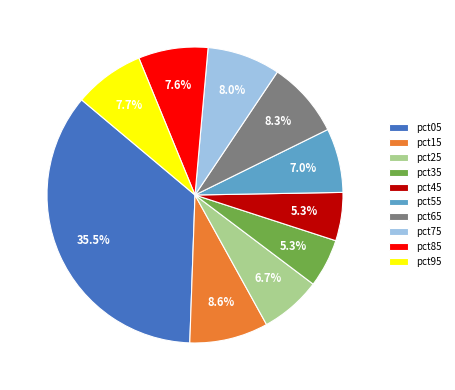

True or false: pct95 accounts for 8% of the total.

True